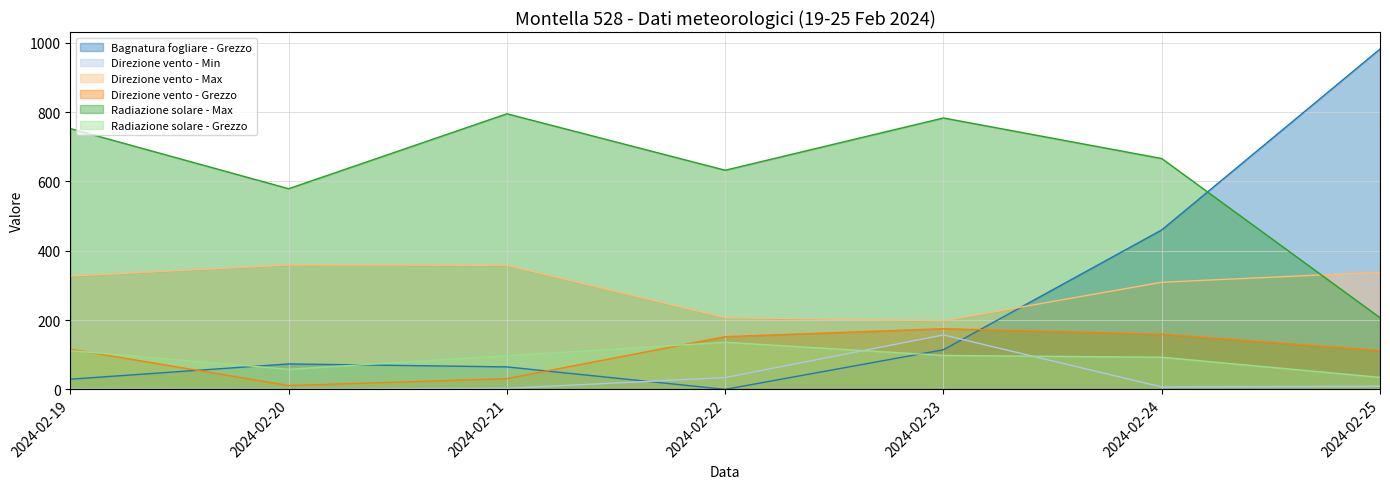

What is the value of the Direzione vento - Min point at the 3rd from the left?

3.0